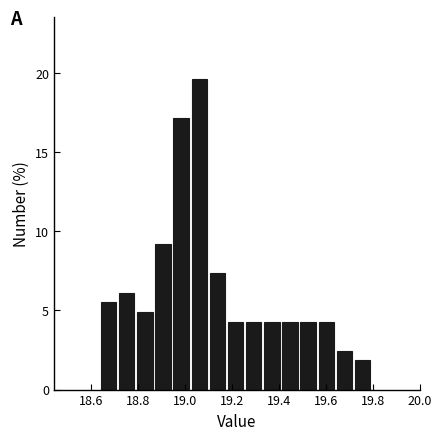

Read against the x-axis, roughly where is the centre of the tallest bar?

19.06